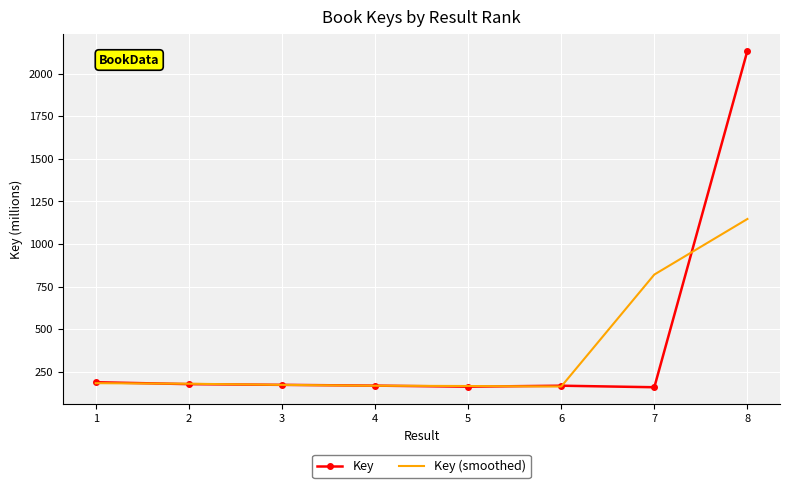

The Key series shows 259.0 at 7. True or false?

False